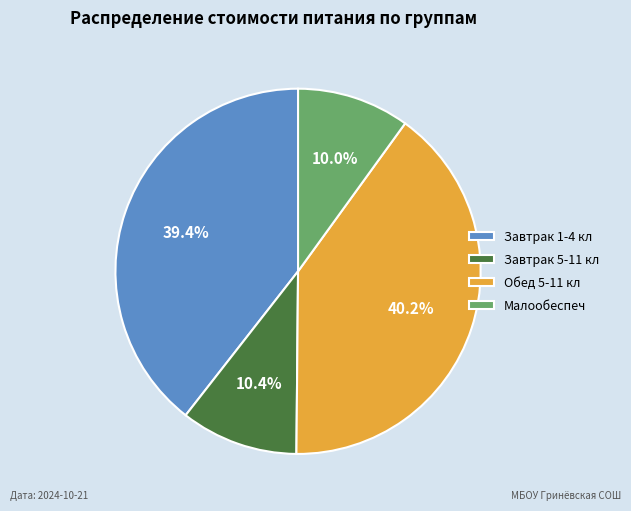

Which slice is the largest?

Обед 5-11 кл